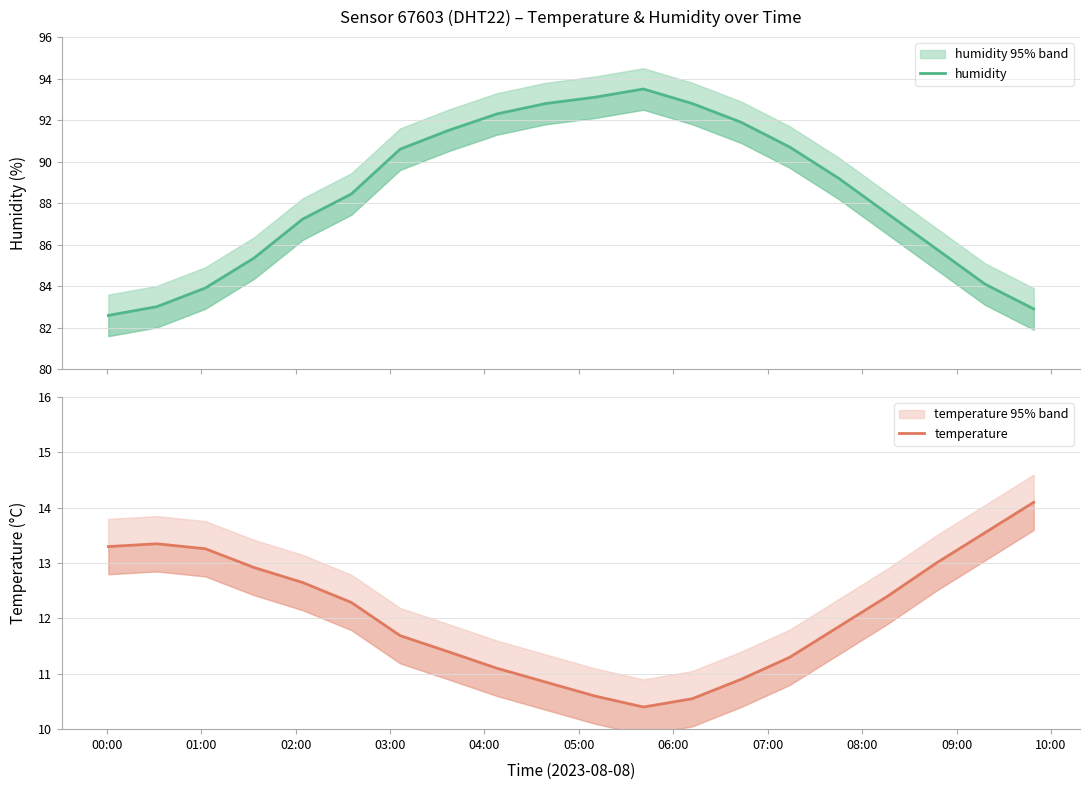

Is it true that temperature equals 6.0 at 01:00?

False